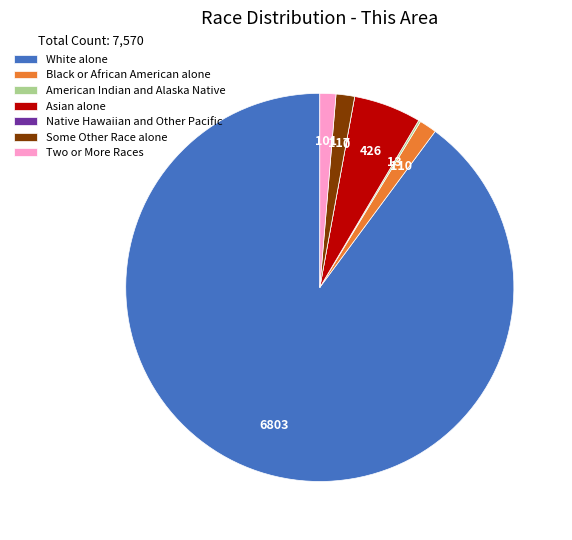

Is it true that Black or African American alone is 11% of the pie?

False